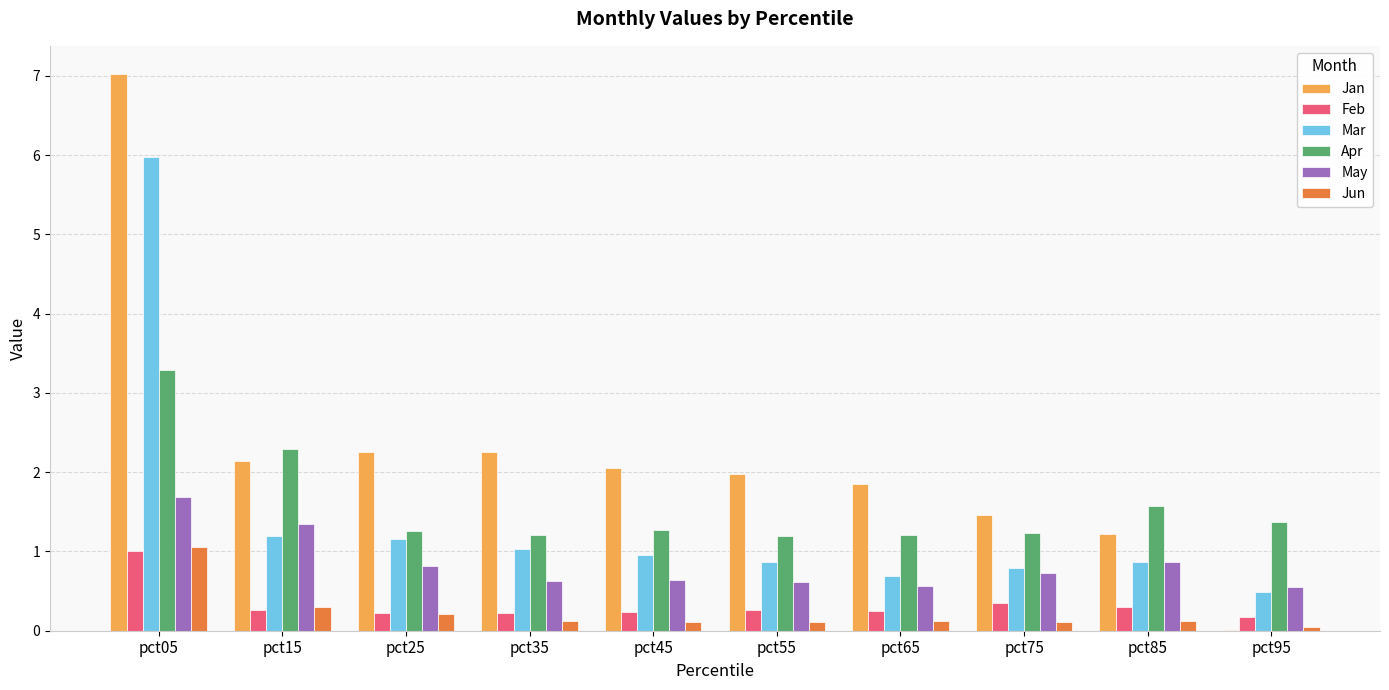

What is the total value across all series at pct15?

7.5